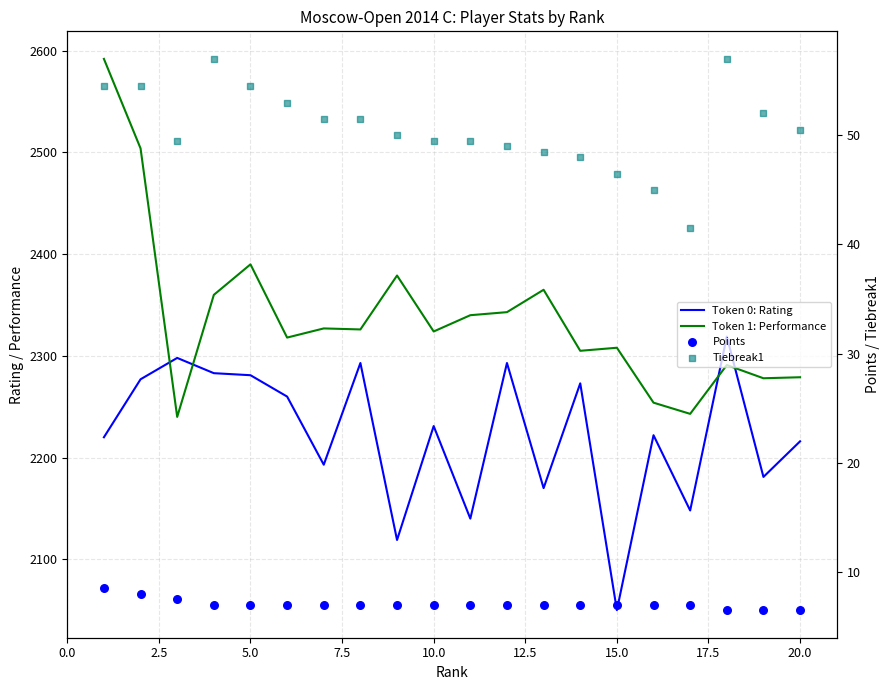

Is the value of Token 0: Rating at 11 greater than the value of Points at 11?

Yes